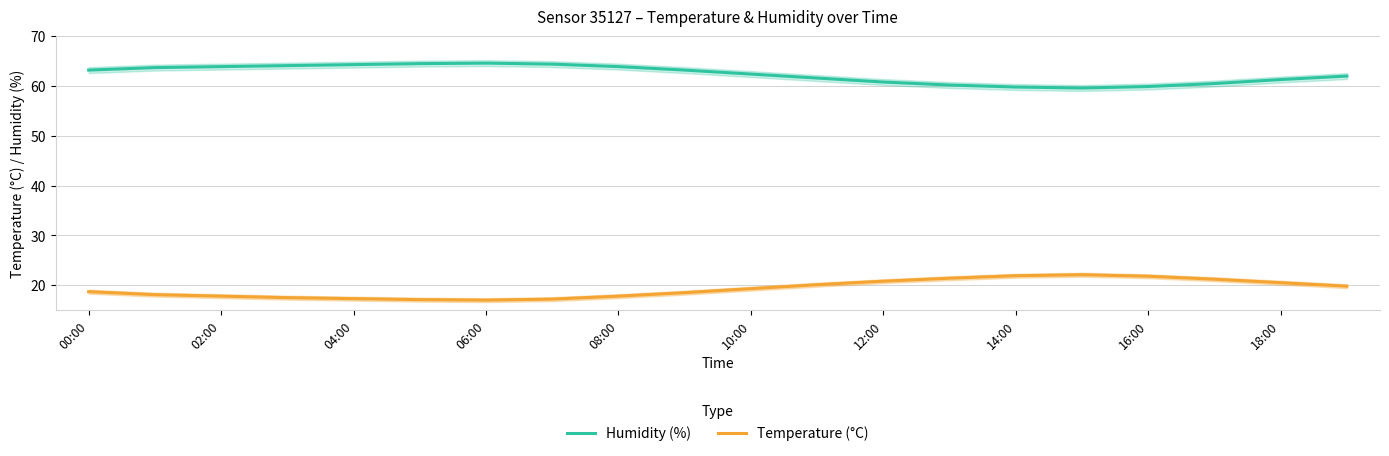

What is the minimum value for Temperature (°C)?

17.0